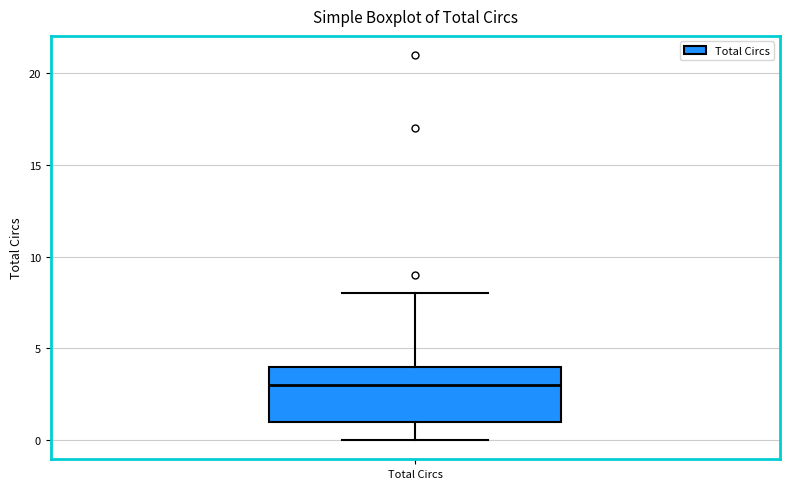

Read this box plot against the y-axis: the position of the median line, the range covered by the box, and the ends of both whiskers. The values are not printed on the chart, so give them approximately, as read against the axis.

median 3, box 1 to 4, whiskers 0 to 8